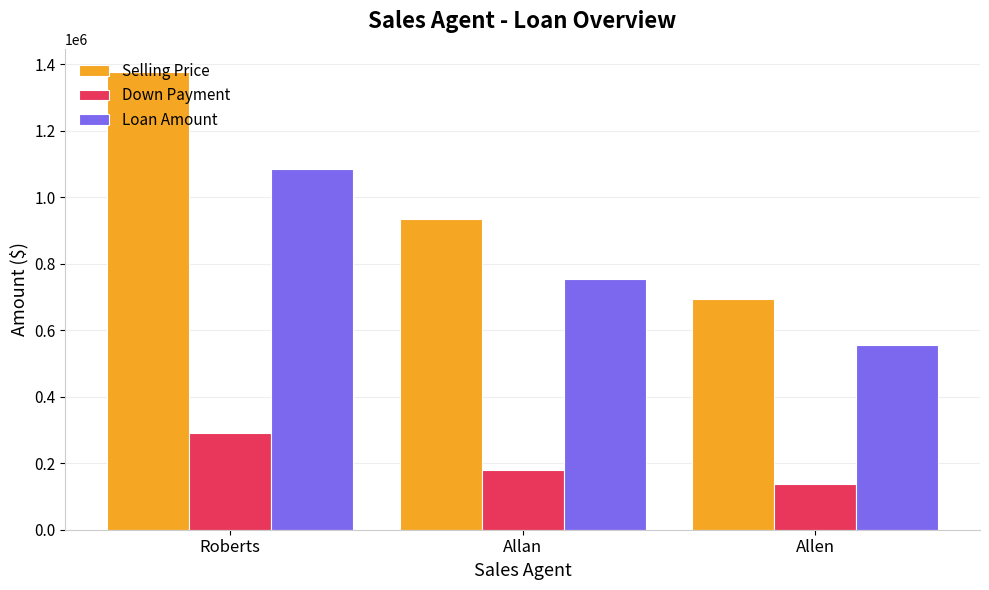

What is the total value across all series at Allan?

1869300.0